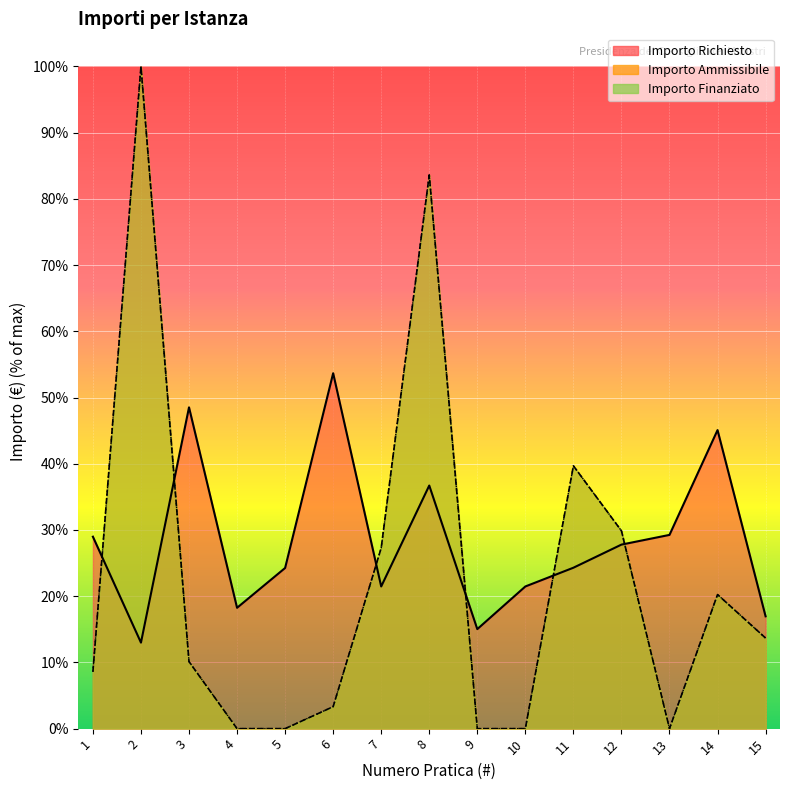

Which category has the highest value across all series?

2